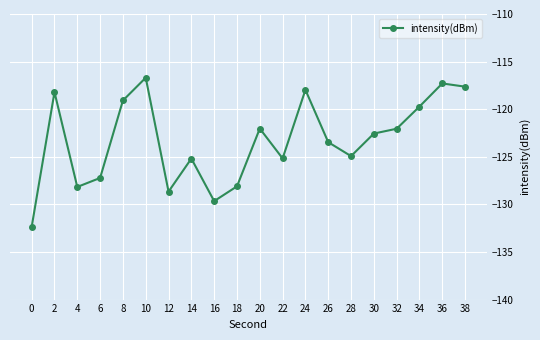

Is it true that the value at 36 is -43.2?

False